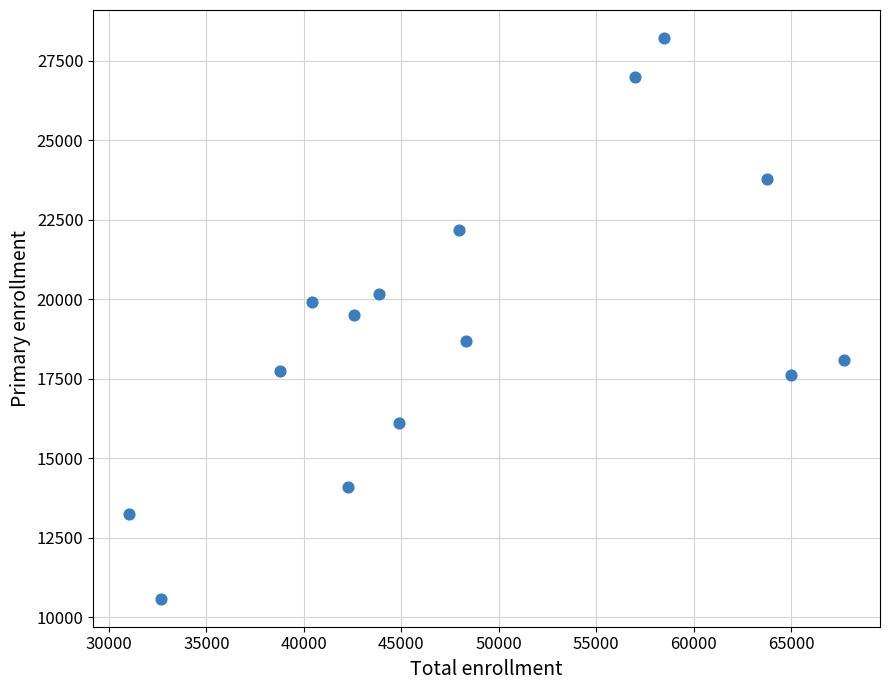

What is the range of X values (max minus min)?

36693